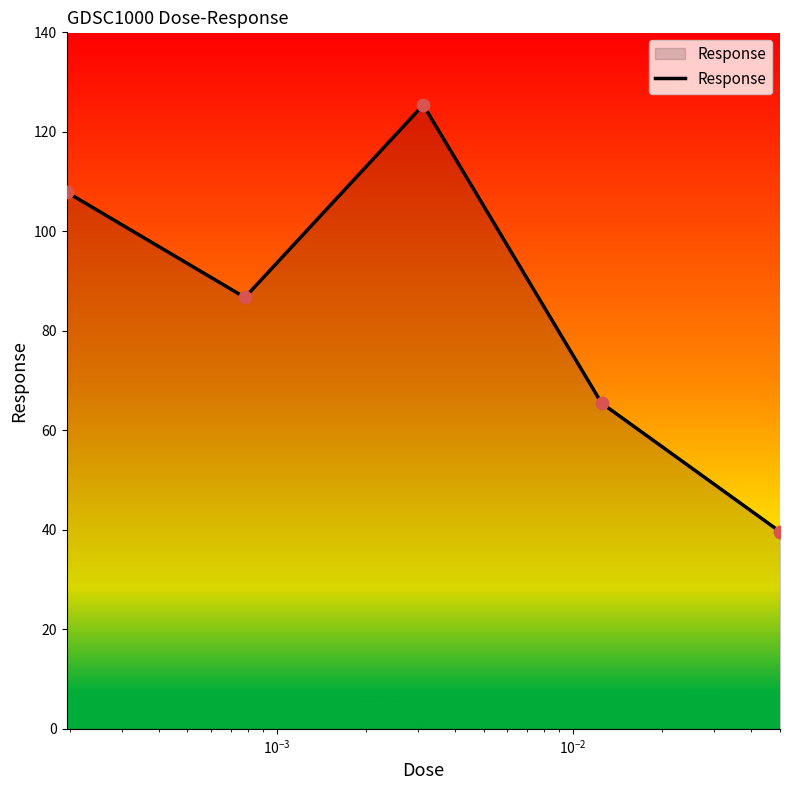

What is the difference between the second highest and second lowest values?

42.4